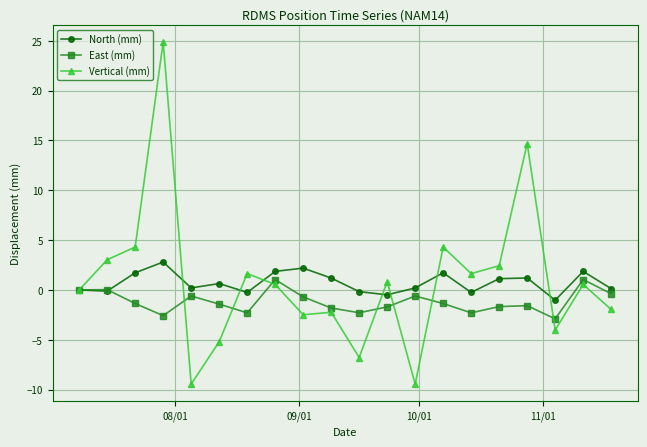

True or false: North (mm) has more than 2 points higher than both neighbors.

True